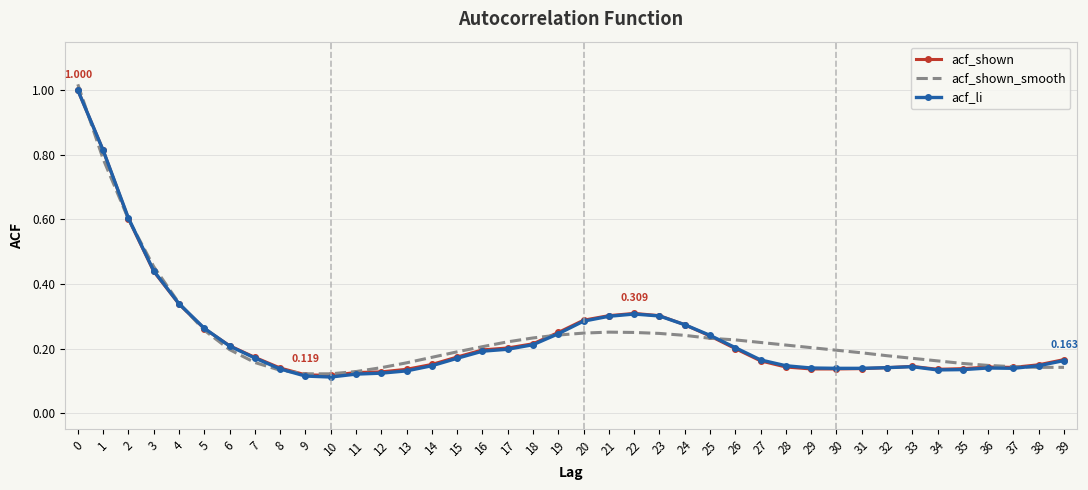

Is the value of acf_shown at 32 greater than the value of acf_li at 10?

Yes